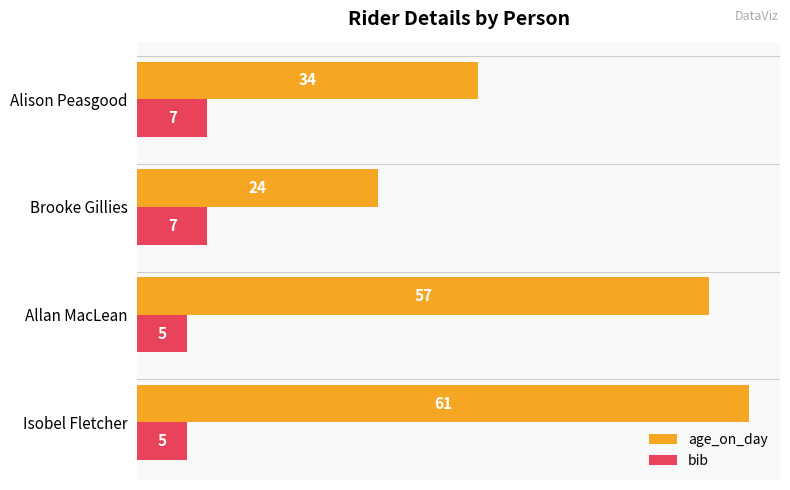

What is the sum of all bib values?

24